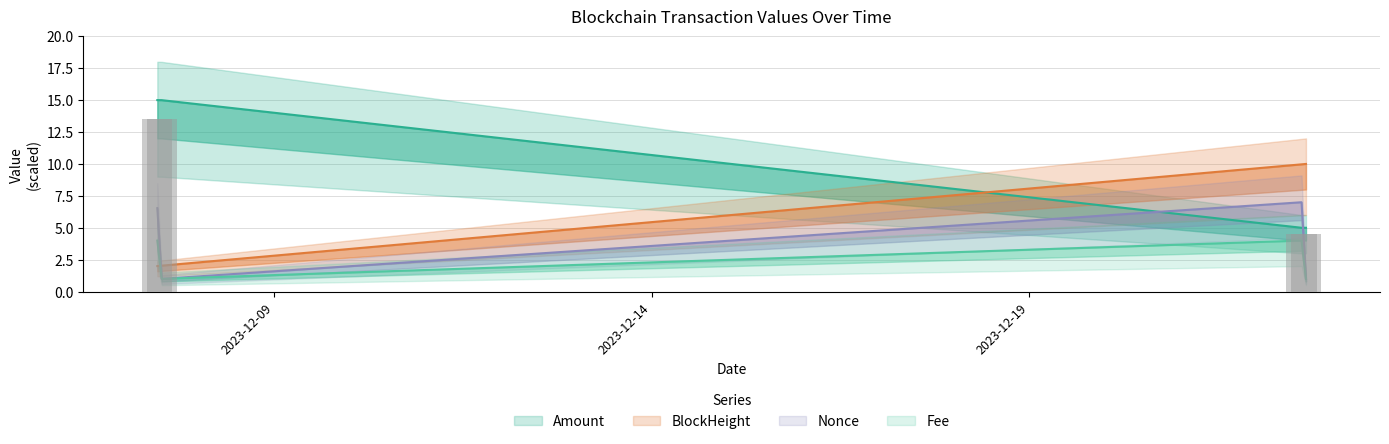

Reading right to left, what are all the values shown in this chart?

Amount: 2023-12-22 15:57:00=5.0	2023-12-22 14:33:00=5.0	2023-12-07 12:15:00=15.0	2023-12-07 10:51:00=15.0
Fee: 2023-12-22 15:57:00=1.0	2023-12-22 14:33:00=4.0	2023-12-07 12:15:00=1.0	2023-12-07 10:51:00=4.0
BlockHeight: 2023-12-22 15:57:00=10.0	2023-12-22 14:33:00=10.0	2023-12-07 12:15:00=2.0	2023-12-07 10:51:00=2.0
Nonce: 2023-12-22 15:57:00=1.0	2023-12-22 14:33:00=7.0	2023-12-07 12:15:00=1.0	2023-12-07 10:51:00=6.5